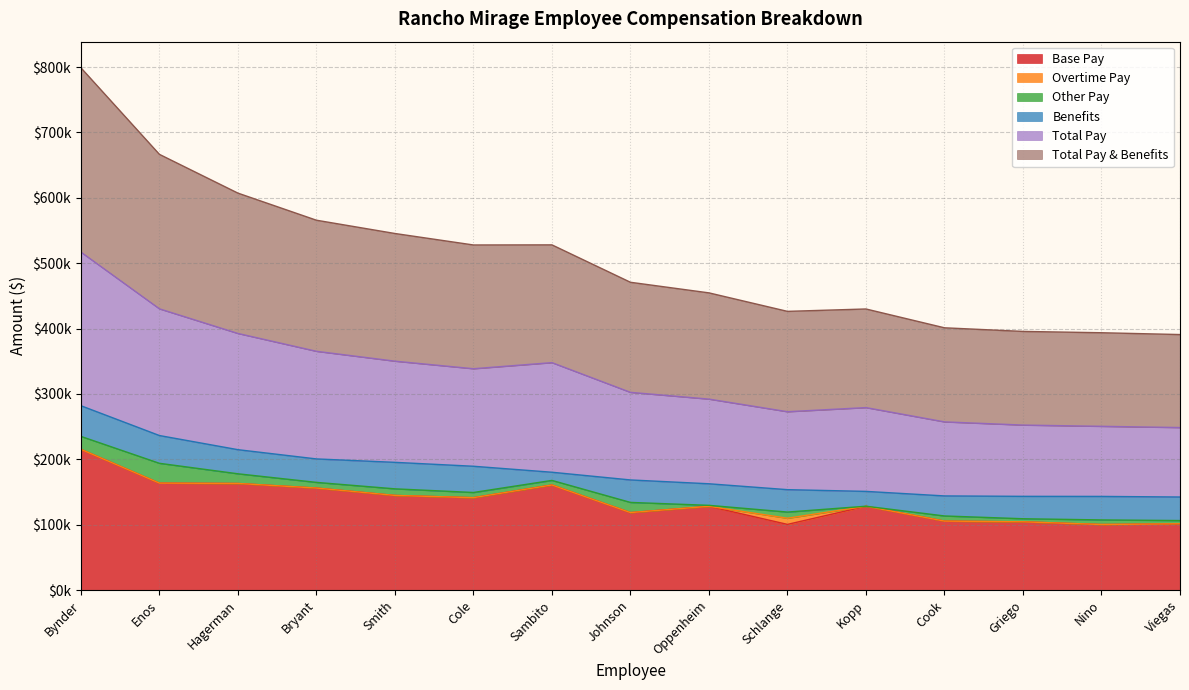

True or false: Base Pay has a value of 47316 at Griego.

False